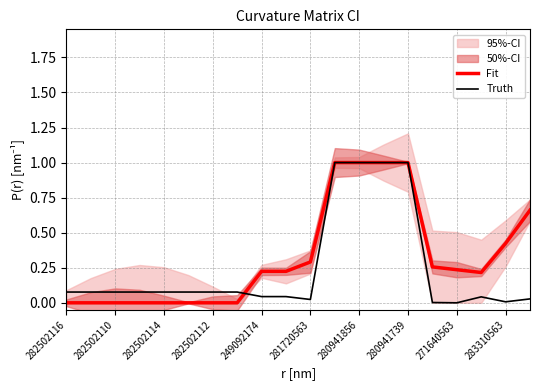

What is the highest value of the Fit series?

1.0